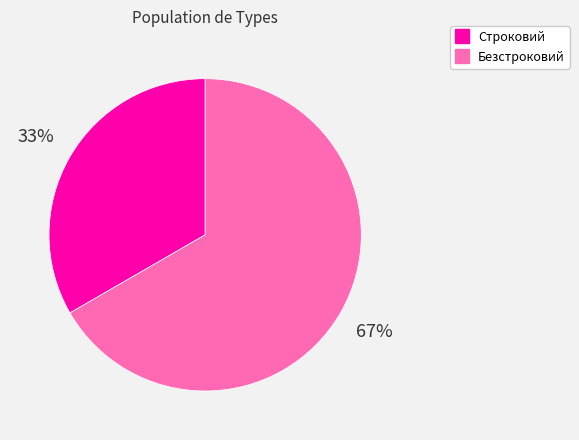

Do Безстроковий and Строковий together represent more than half of the pie?

Yes